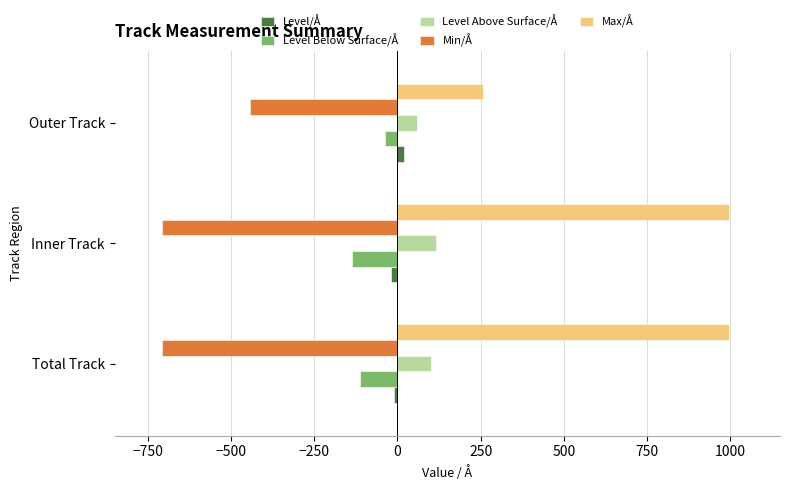

What are all the series names shown in the legend?

Level/Å, Level Below Surface/Å, Level Above Surface/Å, Min/Å, Max/Å